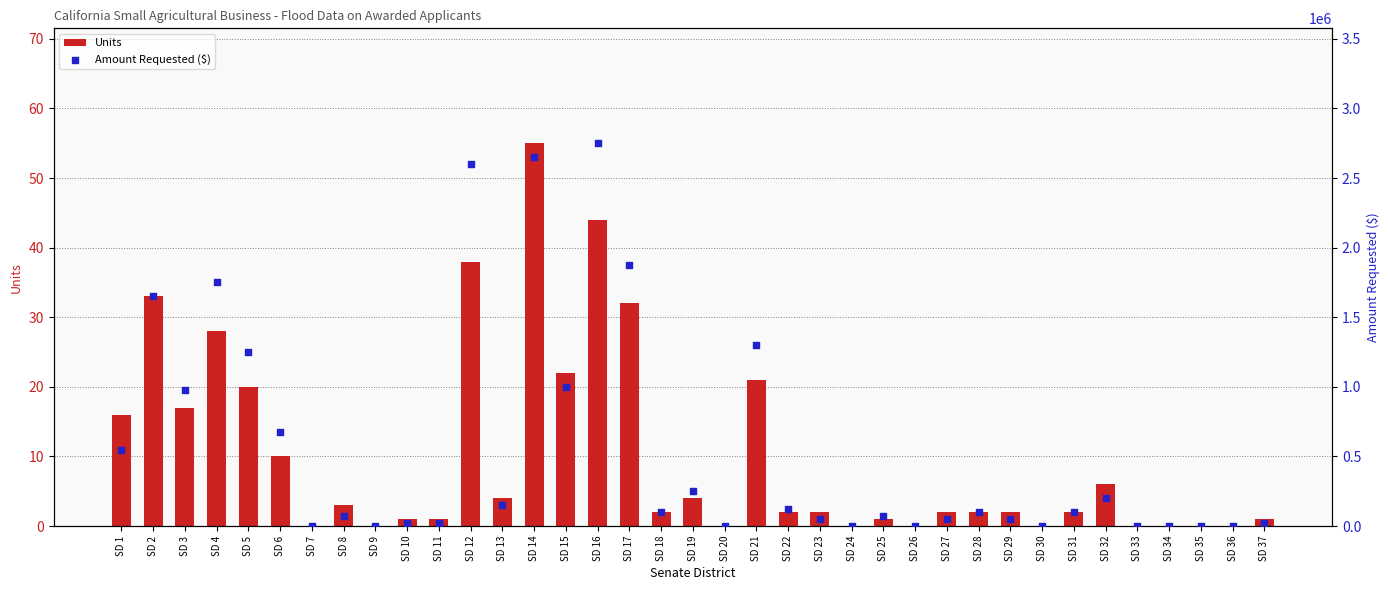

Which series has the largest total across all categories?

Amount Requested ($)